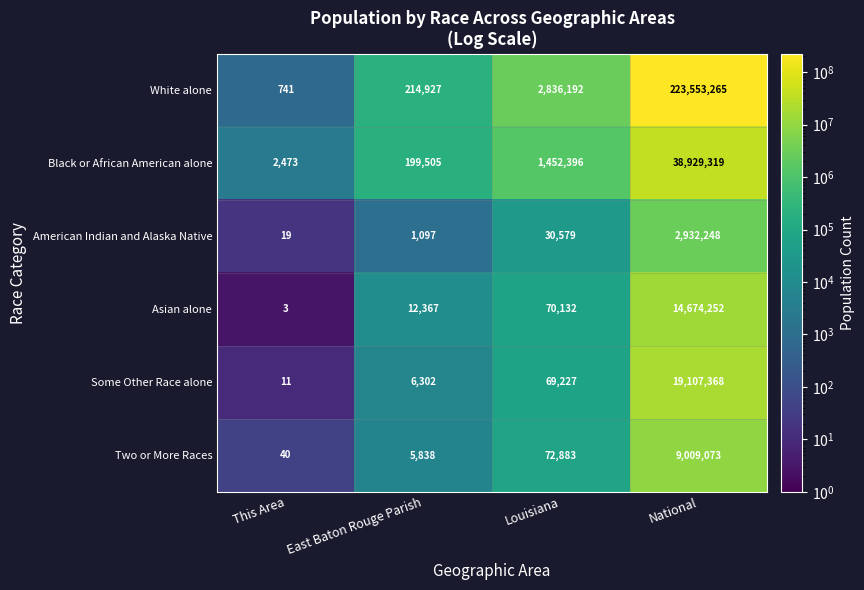

The value of Black or African American alone at National is 38929319. True or false?

True